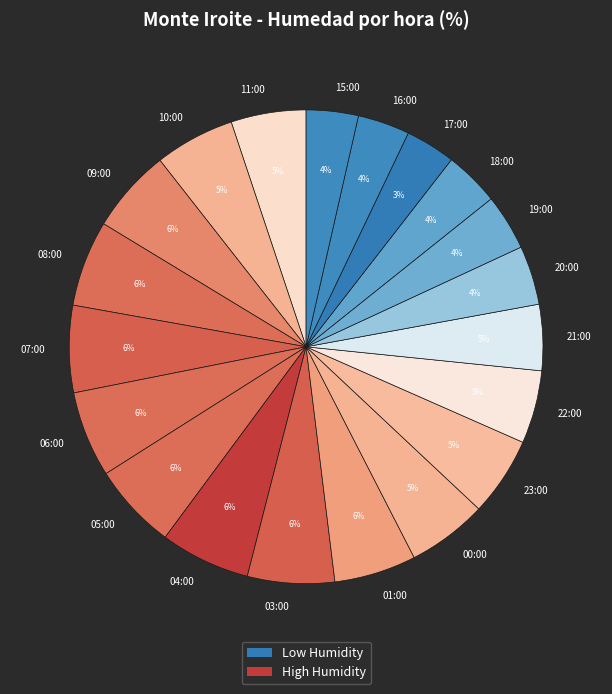

Does any single category account for the majority?

No